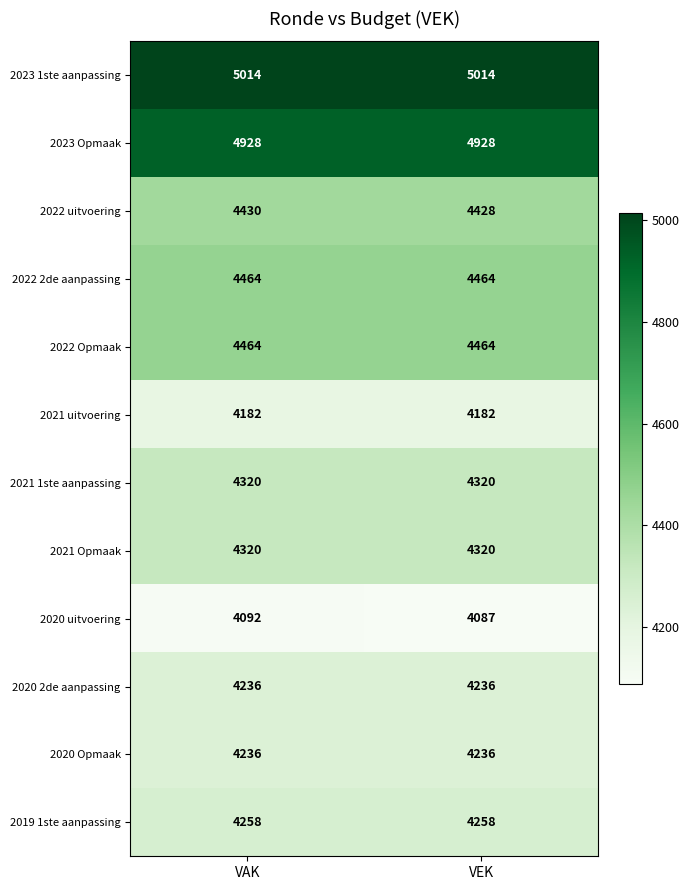

At which category is the sum across all series the highest?

VAK